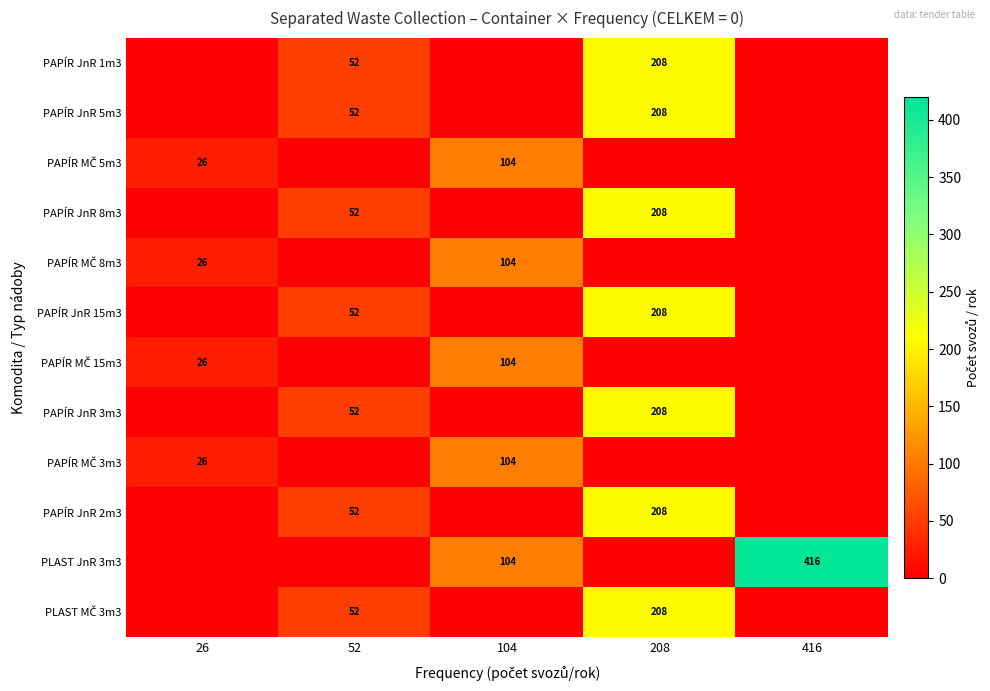

Which has a higher value, 52 or 104?

52